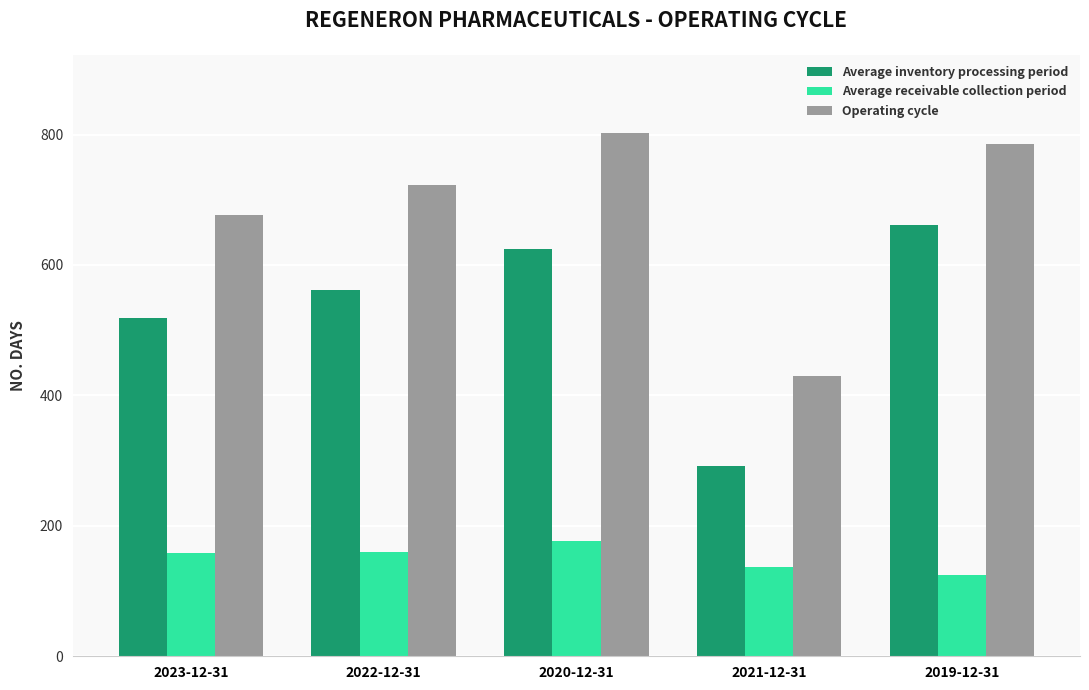

Rank the series at 2021-12-31 from highest to lowest value.

Operating cycle, Average inventory processing period, Average receivable collection period